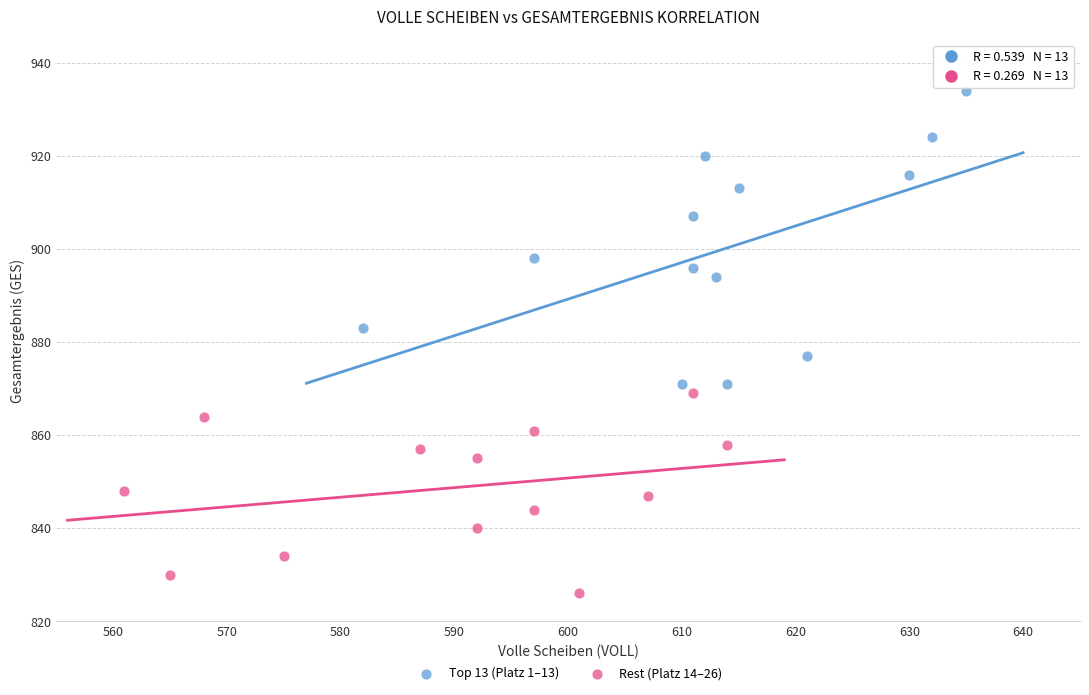

Which series contains the highest Y value?

Top 13 (Platz 1–13)